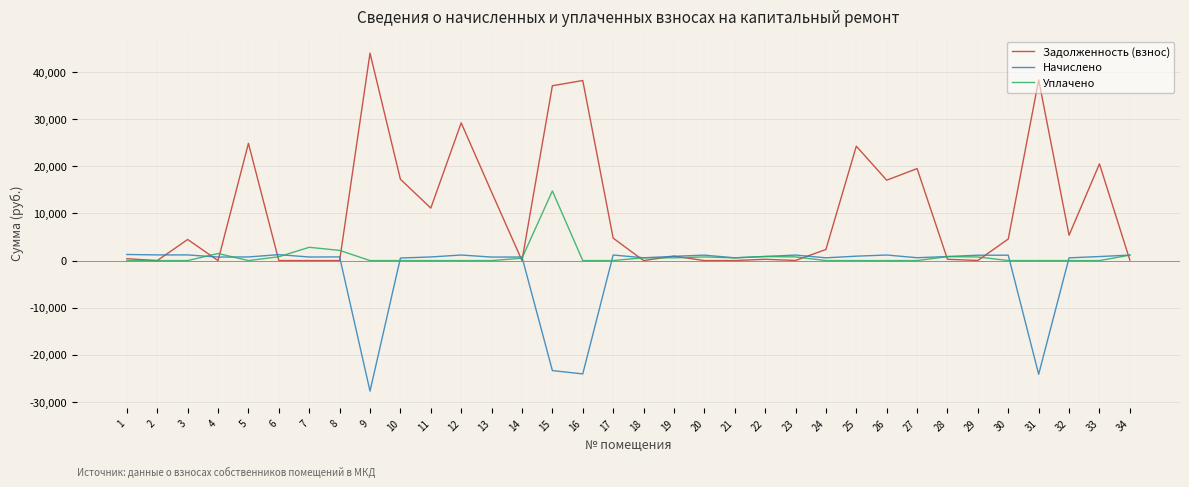

The Задолженность (взнос) series shows 0.0 at 20. True or false?

True